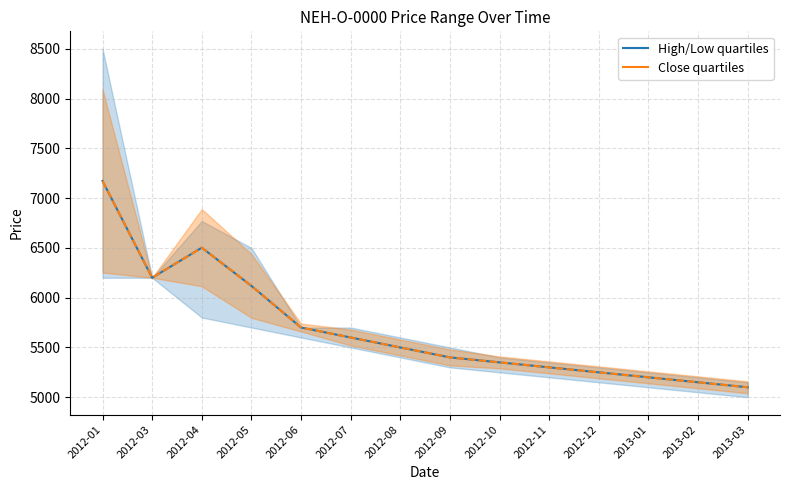

Which series changed the most between 2012-08 and 2013-01?

Close (quartile band)